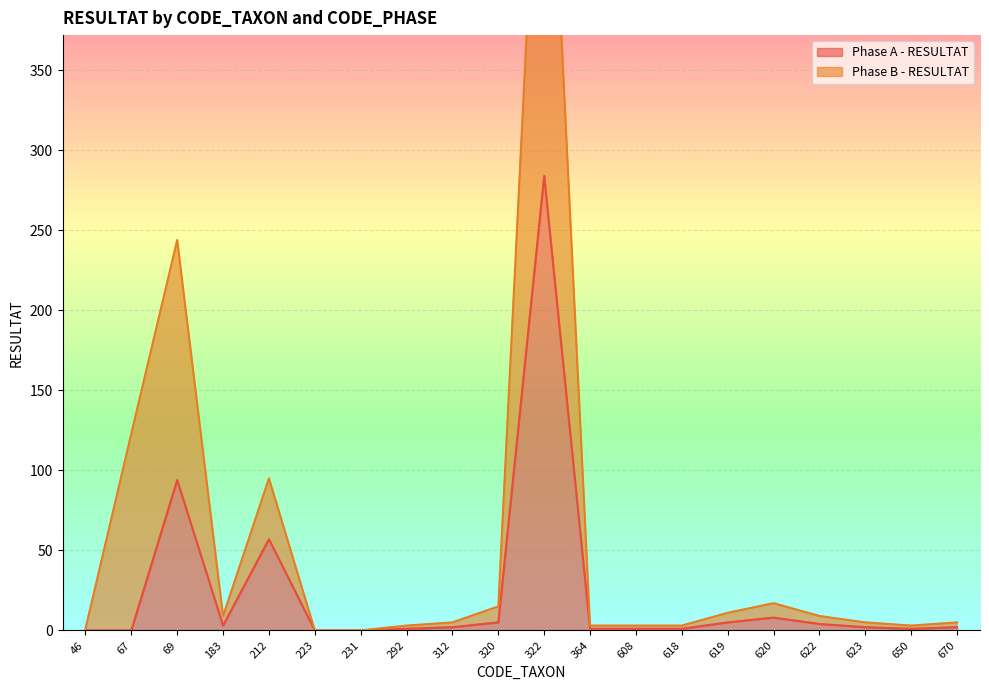

Is it true that Phase A - RESULTAT equals 1 at 618?

True